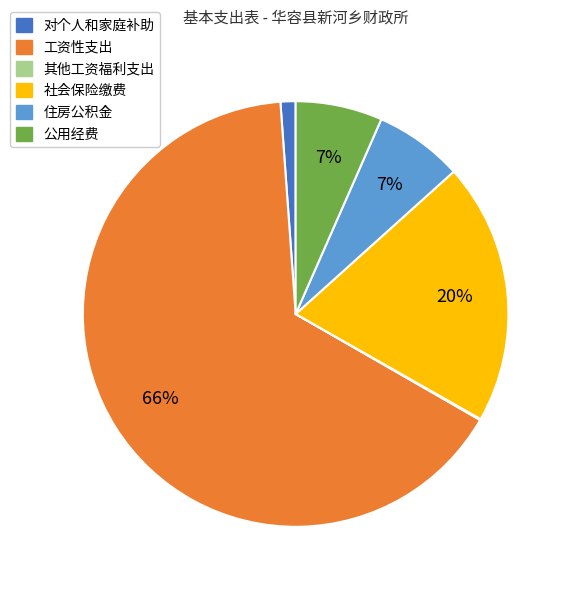

To the nearest percent, what portion does 公用经费 represent?

7%